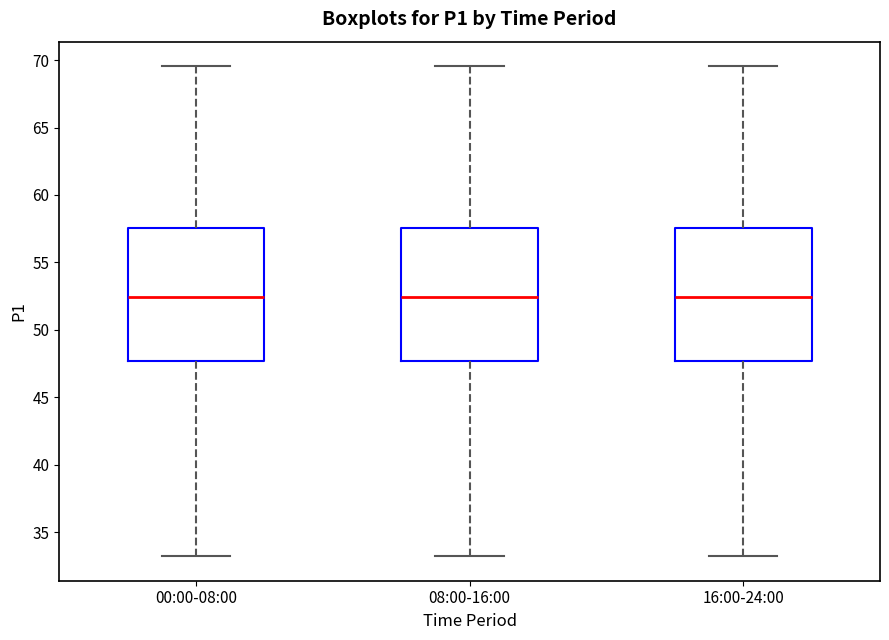

Reading left to right, read every box against the y-axis: the position of its median line, the range the box covers, and the ends of its whiskers. The values are not printed on the chart, so give them approximately, as read against the axis.

00:00-08:00: median 52.5, box 47.5 to 57.5, whiskers 33.0 to 69.5
08:00-16:00: median 52.5, box 47.5 to 57.5, whiskers 33.0 to 69.5
16:00-24:00: median 52.5, box 47.5 to 57.5, whiskers 33.0 to 69.5